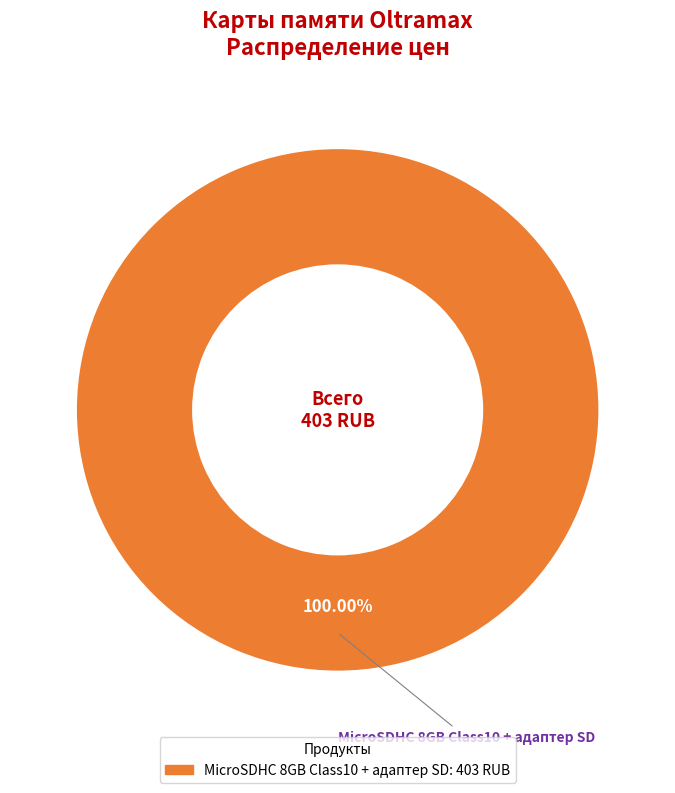

Does any single category account for the majority?

Yes